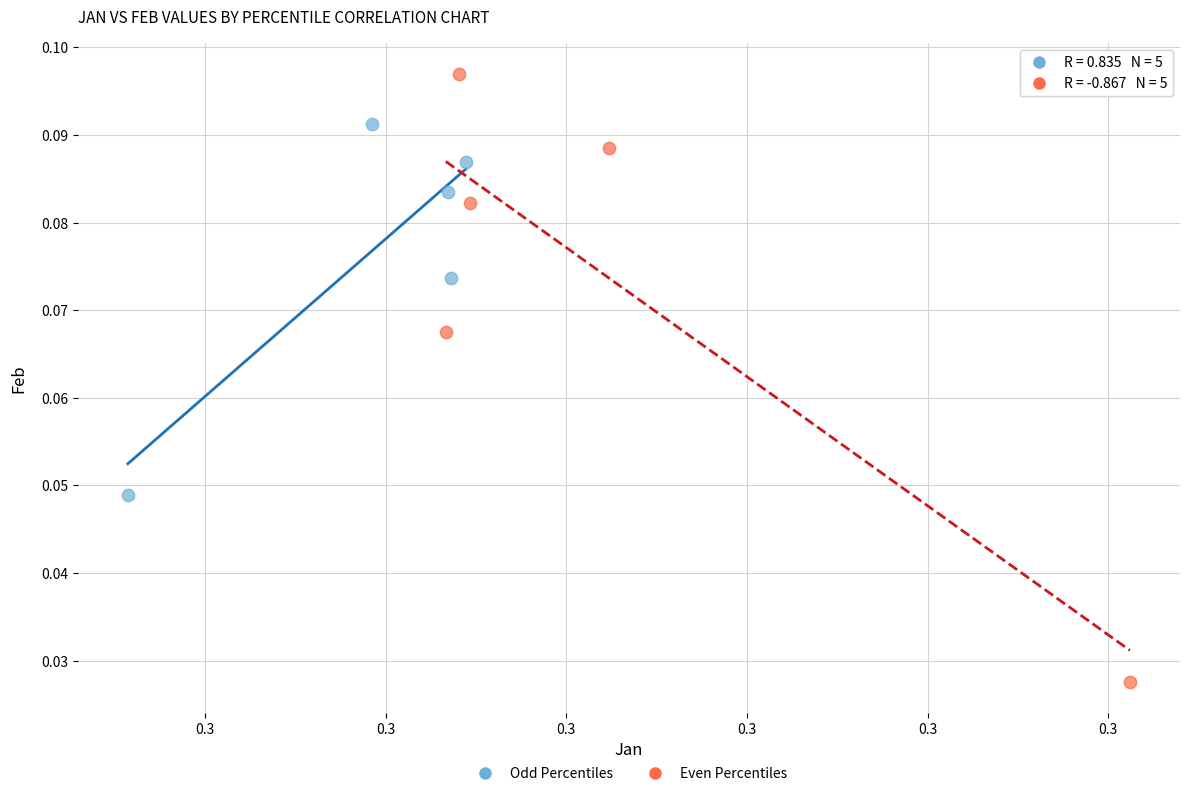

Which series reaches the minimum Y coordinate?

Even Percentiles